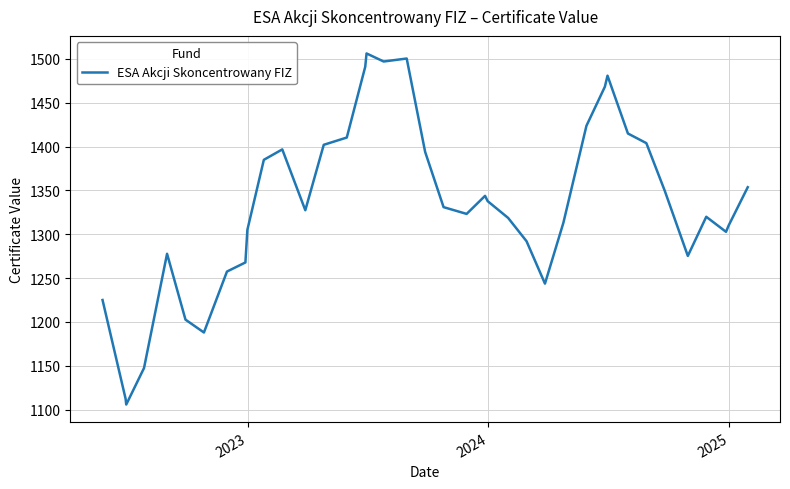

What is the difference between the maximum and minimum values?

400.5